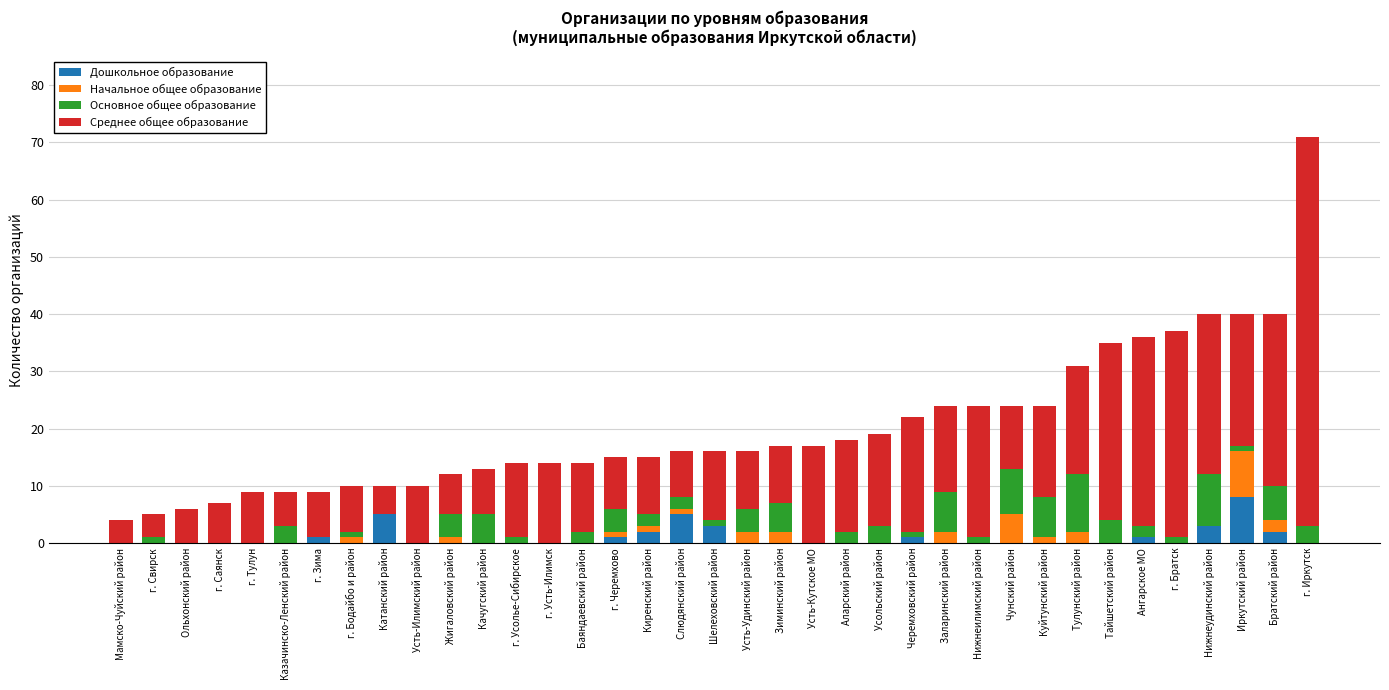

True or false: Дошкольное образование has a value of 8 at Иркутский район.

True